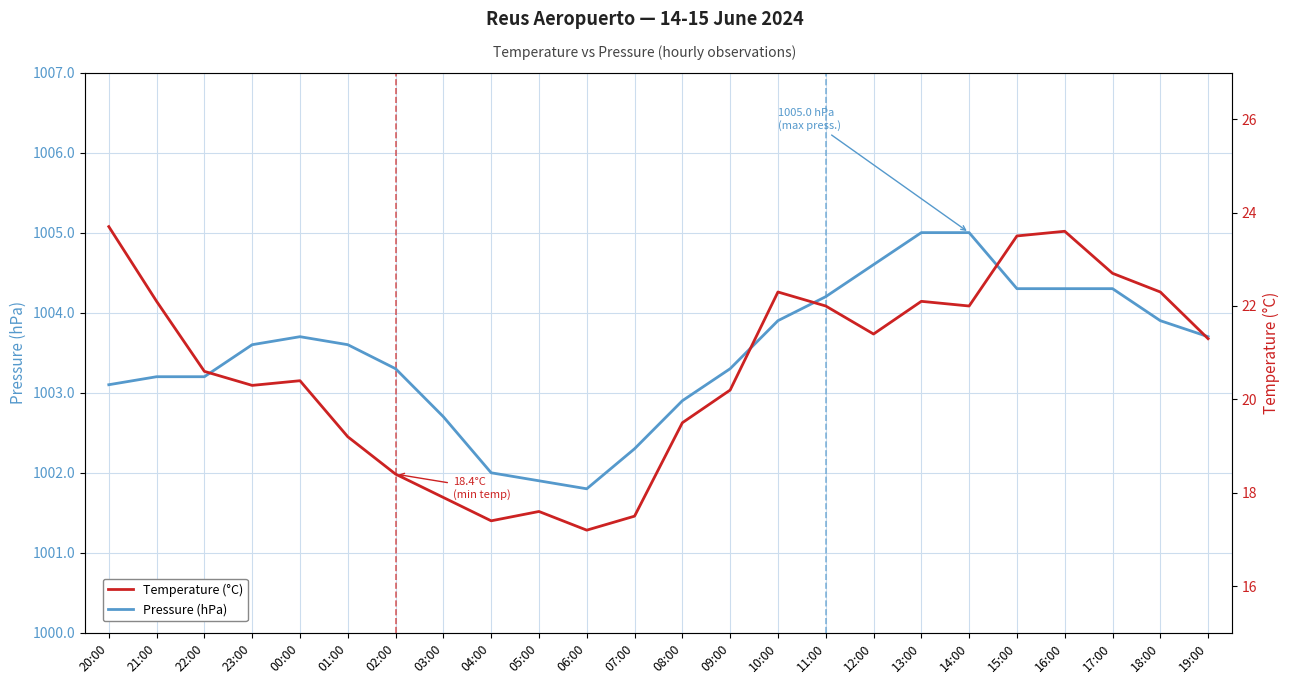

Which has a higher value, 03:00 or 05:00?

03:00